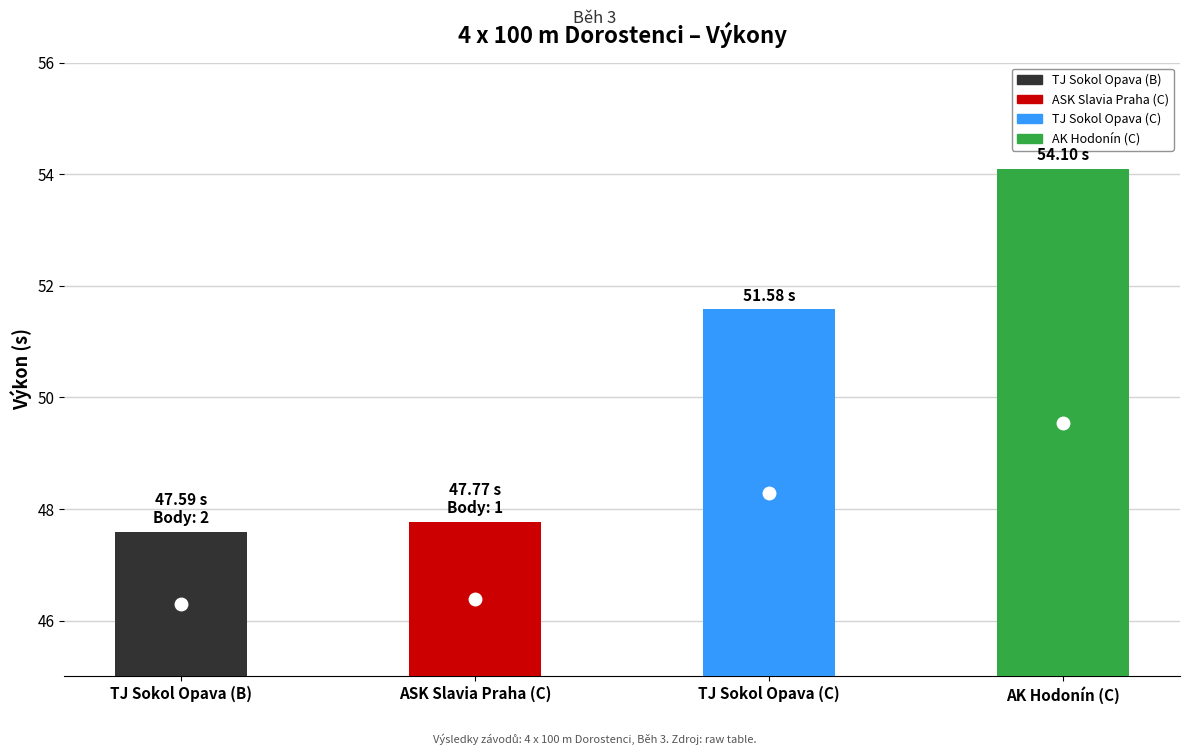

Read the Pořadí value at AK Hodonín (C).

4.0